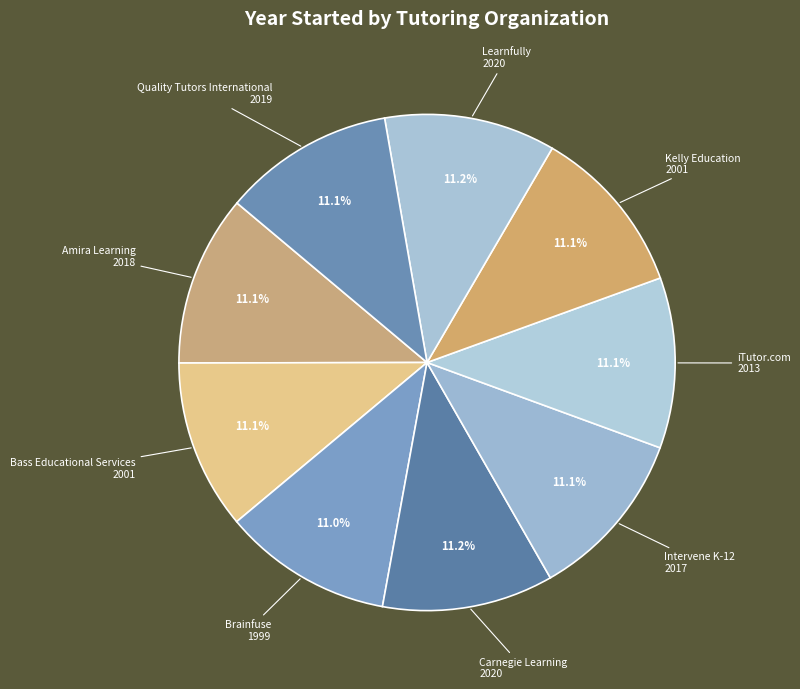

Count the number of slices in the pie.

9